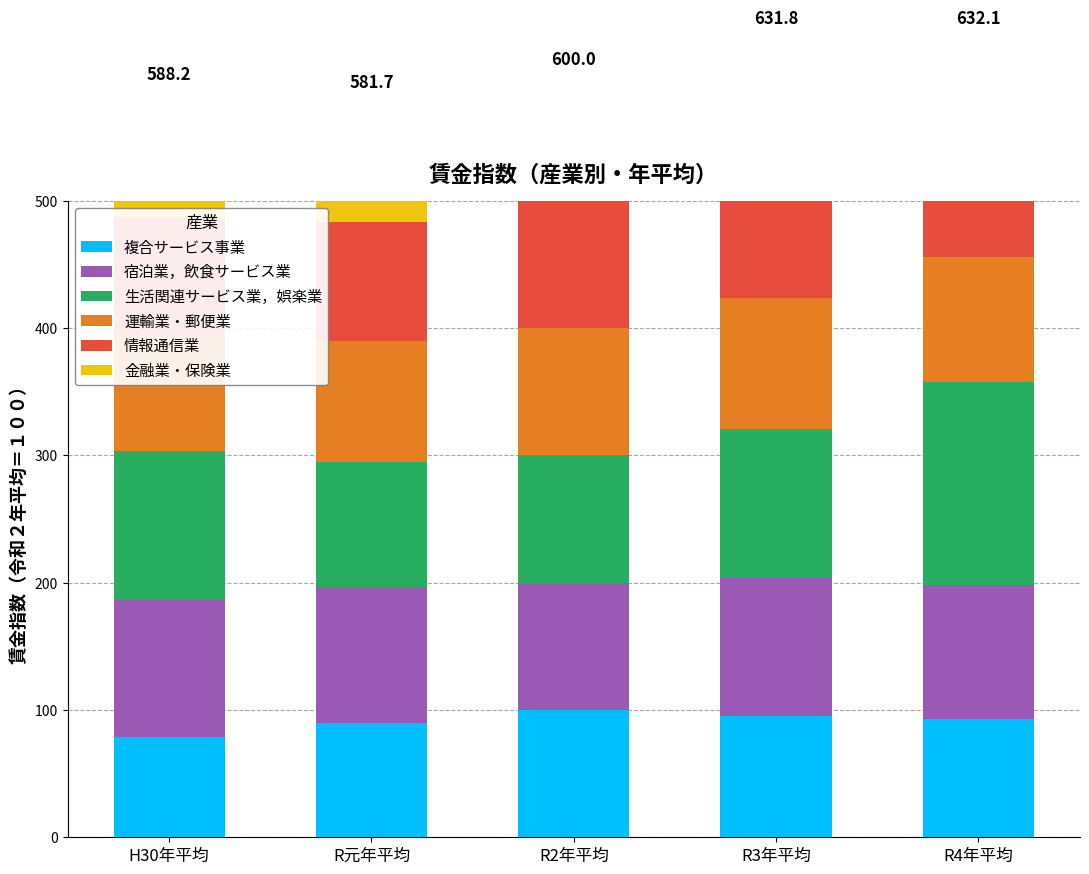

Does the chart contain any negative values?

No